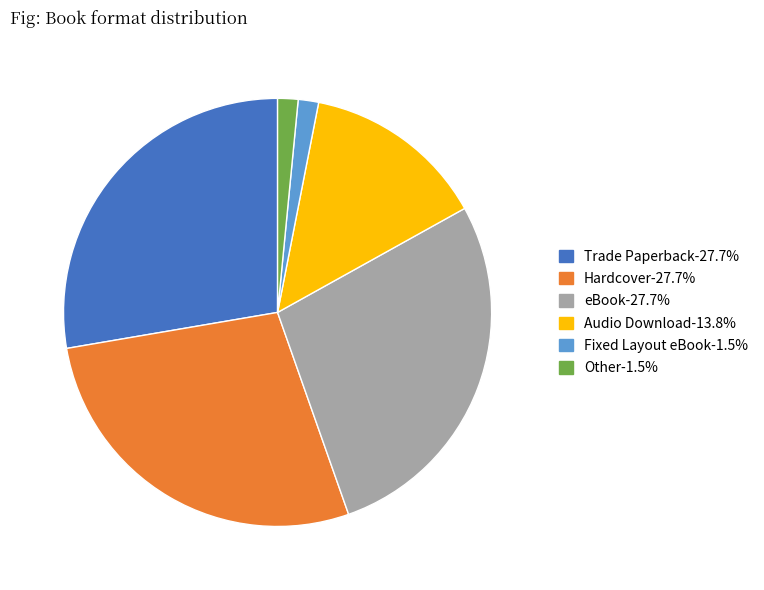

What is the ratio of the value at eBook-27.7% to the value at Trade Paperback-27.7%?

1.0